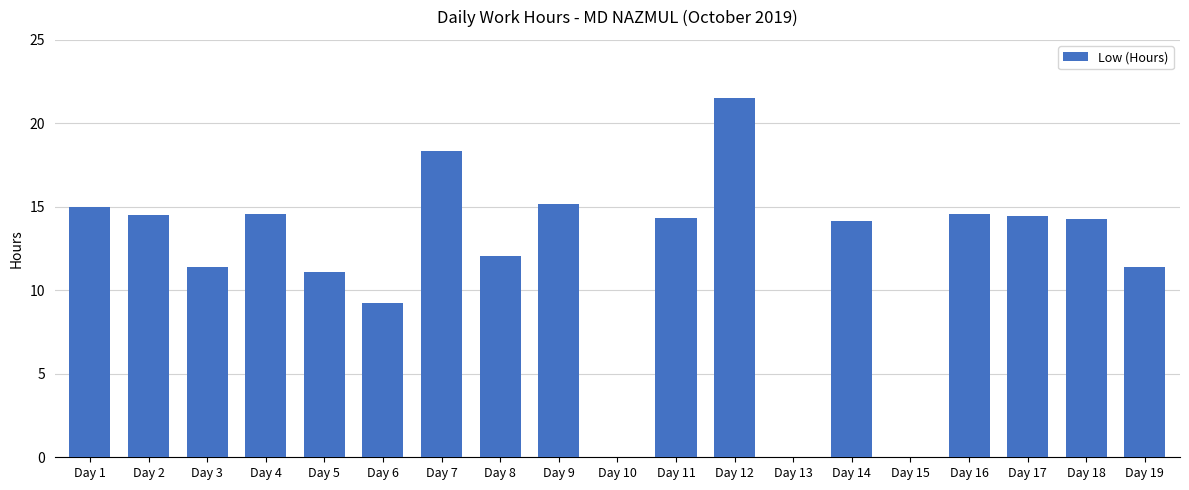

What is the maximum value shown in the chart?

21.5